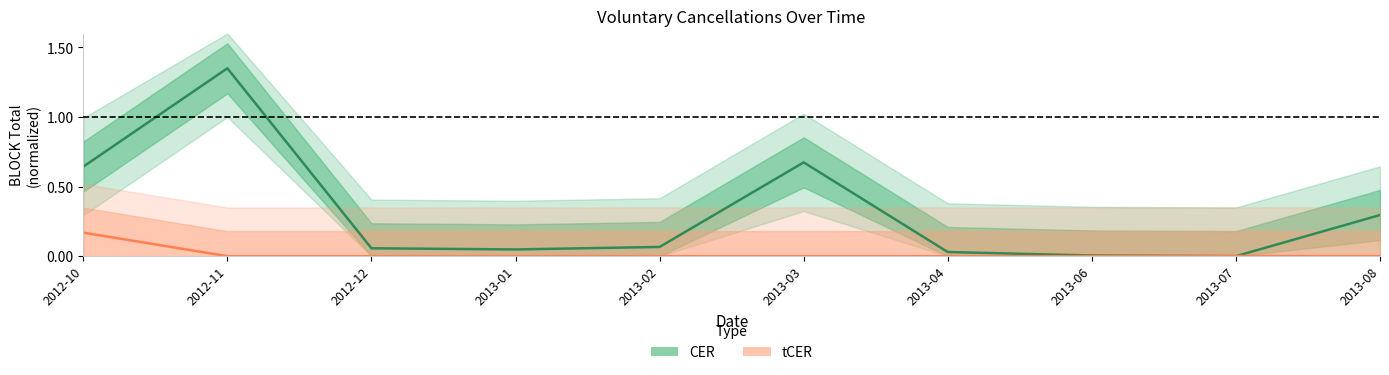

Rank the categories by CER value from highest to lowest.

2012-11, 2013-03, 2012-10, 2013-08, 2013-02, 2012-12, 2013-01, 2013-04, 2013-06, 2013-07